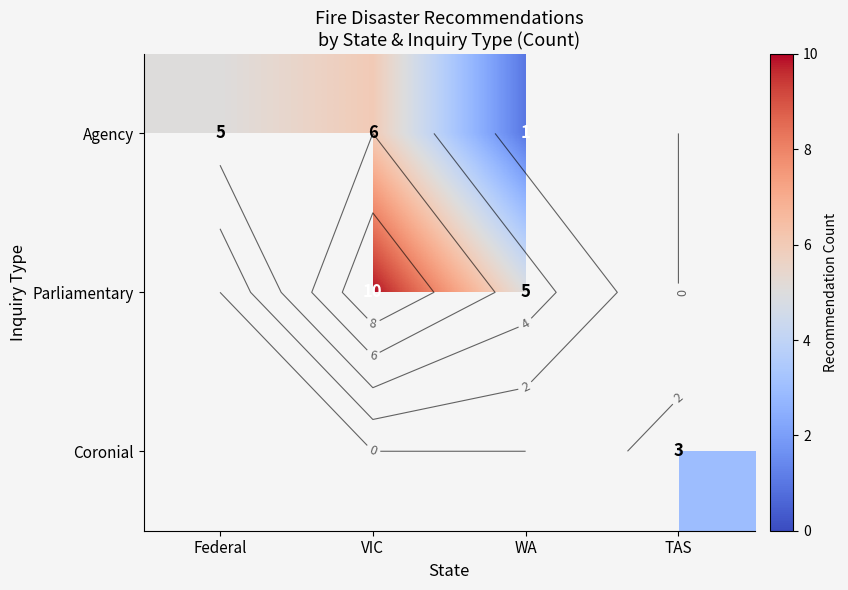

How many values in Parliamentary are above zero?

2